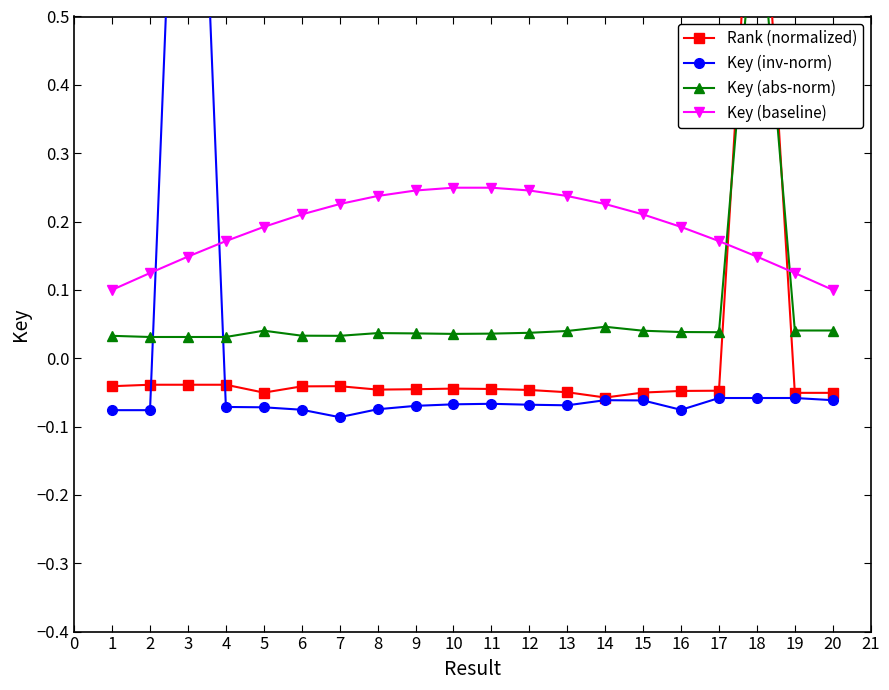

The value of Key (baseline) at 19 is 0.2. True or false?

False